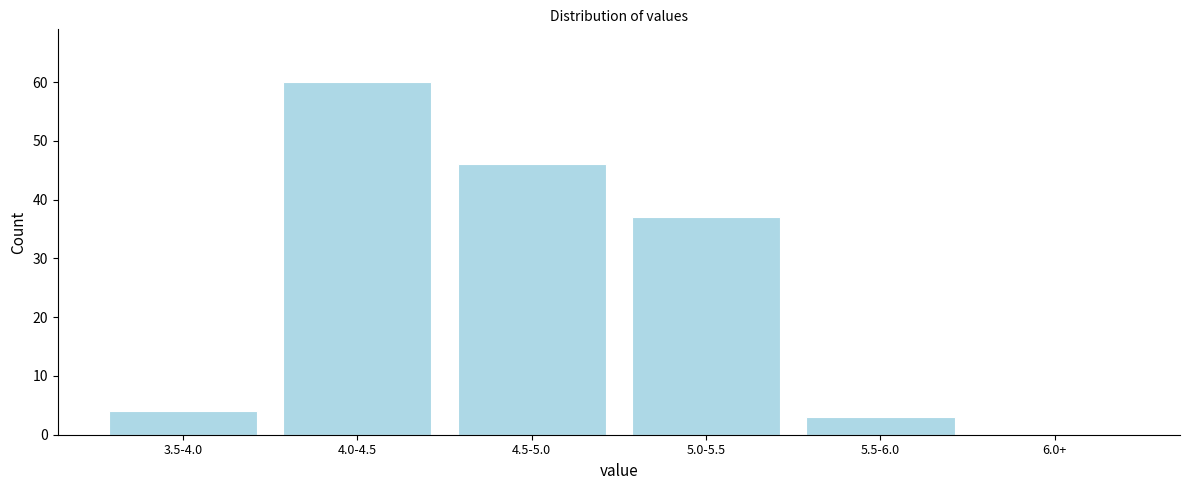

Reading left to right, extract all data points from this chart.

3.5-4.0=4	4.0-4.5=60	4.5-5.0=46	5.0-5.5=37	5.5-6.0=3	6.0+=0